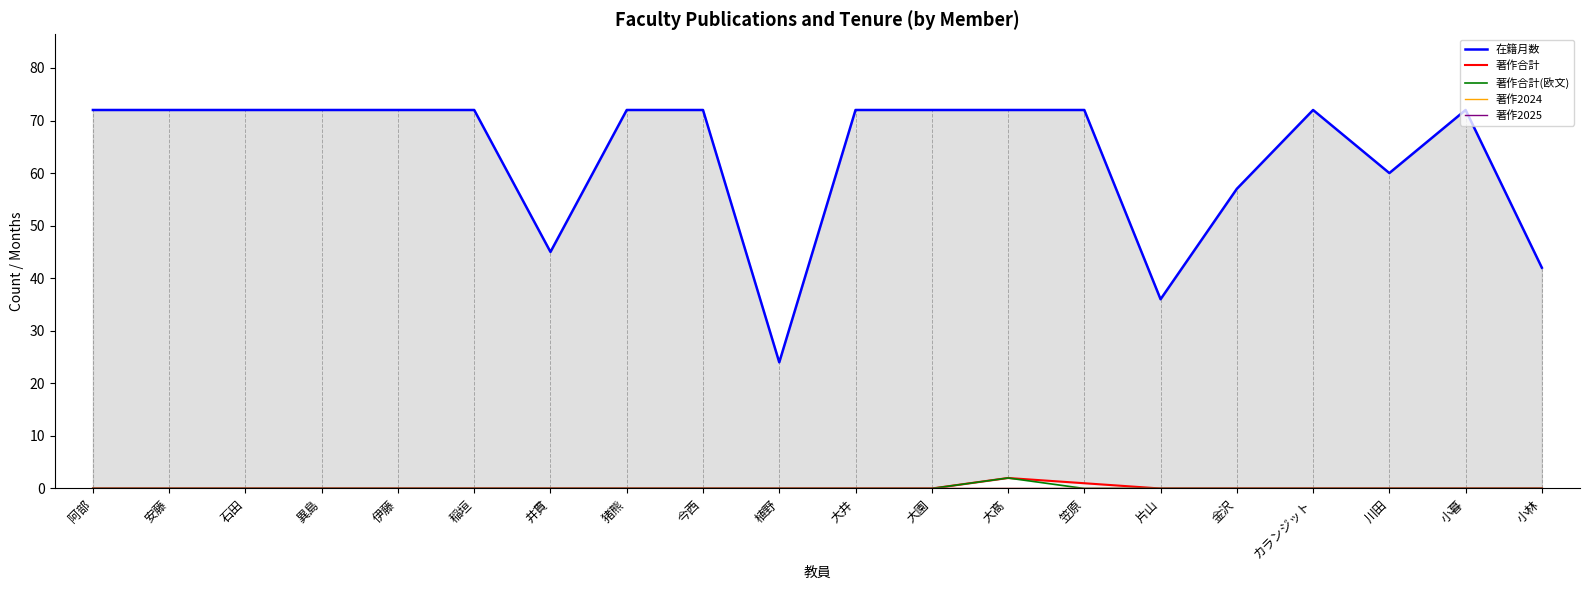

True or false: 著作合計 and 在籍月数 cross at least once.

False